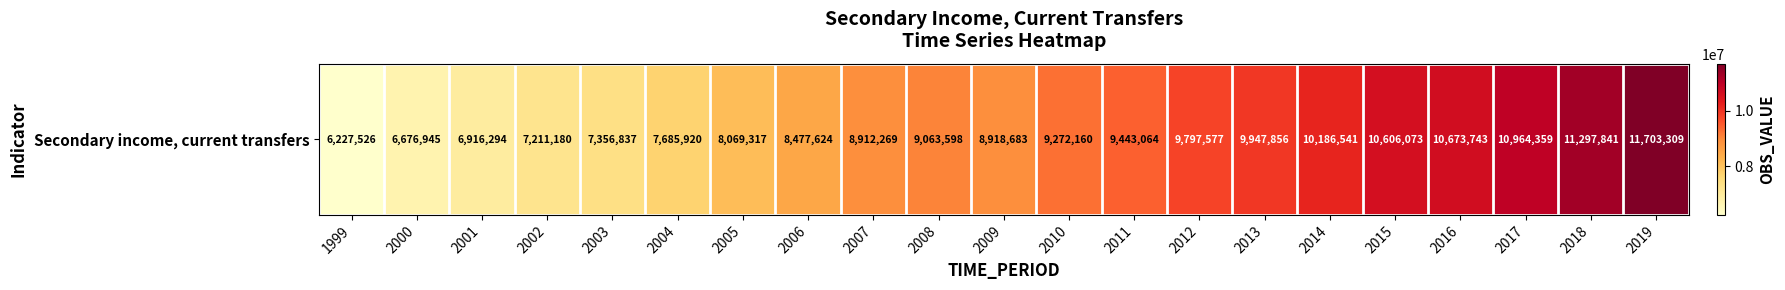

At which category does the chart reach its minimum across all series?

1999